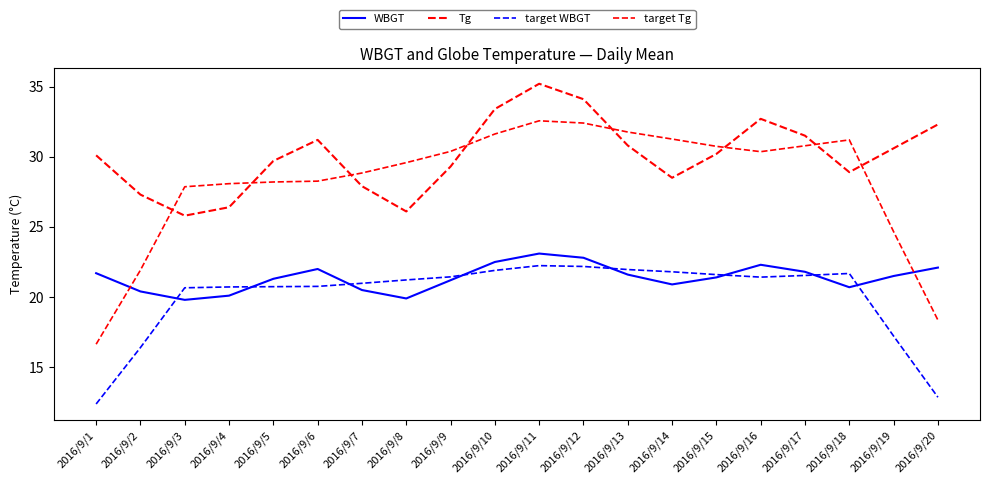

At which category is the sum across all series the highest?

2016/9/11